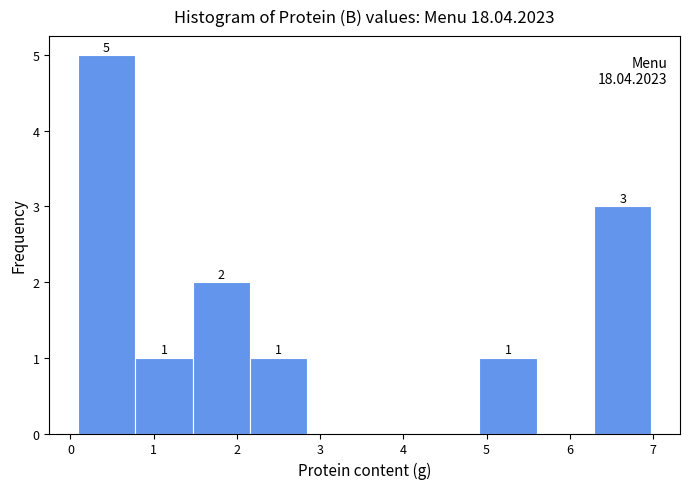

Which range on the x-axis has the tallest bar?

0.1 to 0.8